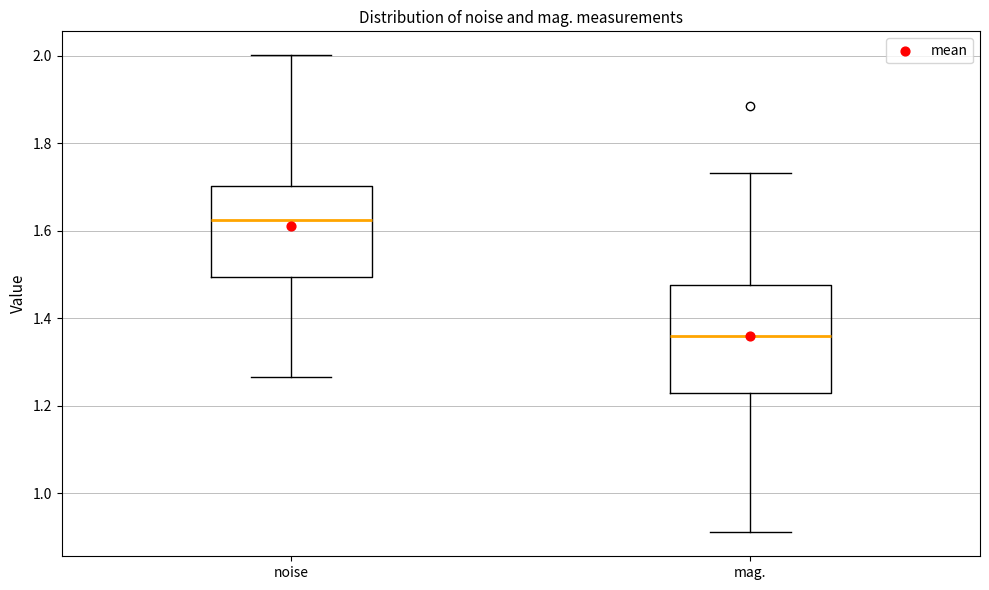

Reading left to right, read every box against the y-axis: the position of its median line, the range the box covers, and the ends of its whiskers. The values are not printed on the chart, so give them approximately, as read against the axis.

noise: median 1.62, box 1.50 to 1.70, whiskers 1.26 to 2.00
mag.: median 1.36, box 1.22 to 1.48, whiskers 0.92 to 1.74